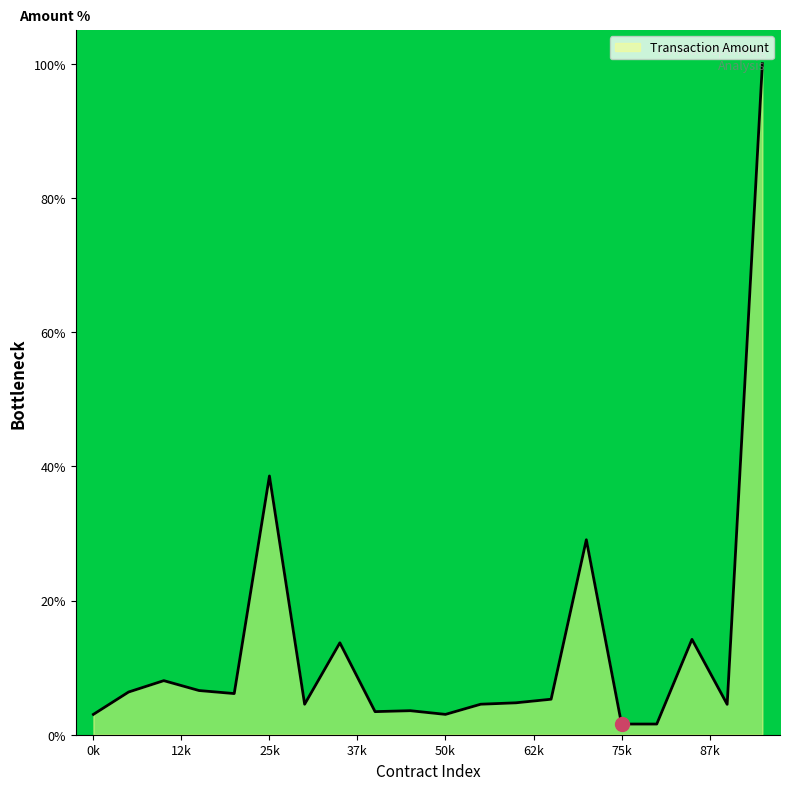

What is the greatest value displayed?

100.0